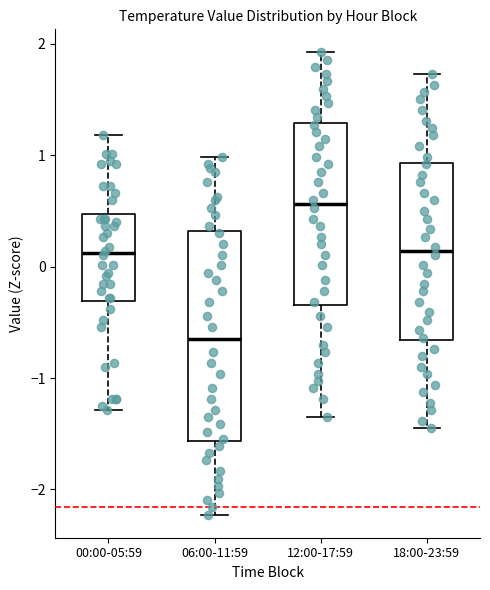

Reading left to right, read every box against the y-axis: the position of its median line, the range the box covers, and the ends of its whiskers. The values are not printed on the chart, so give them approximately, as read against the axis.

00:00-05:59: median 0.1, box -0.3 to 0.5, whiskers -1.3 to 1.2
06:00-11:59: median -0.7, box -1.6 to 0.3, whiskers -2.2 to 1.0
12:00-17:59: median 0.6, box -0.3 to 1.3, whiskers -1.4 to 1.9
18:00-23:59: median 0.1, box -0.7 to 0.9, whiskers -1.4 to 1.7